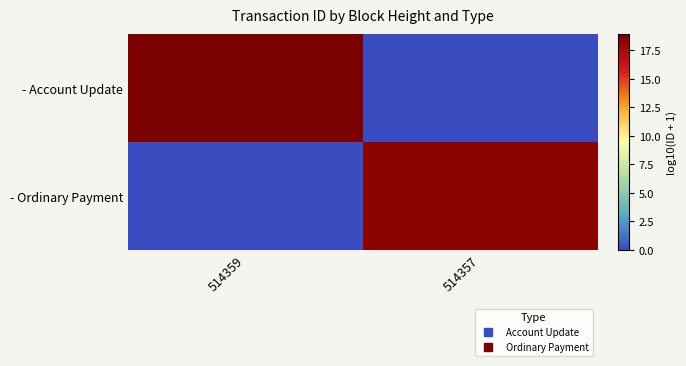

Count the number of data series in this chart.

2